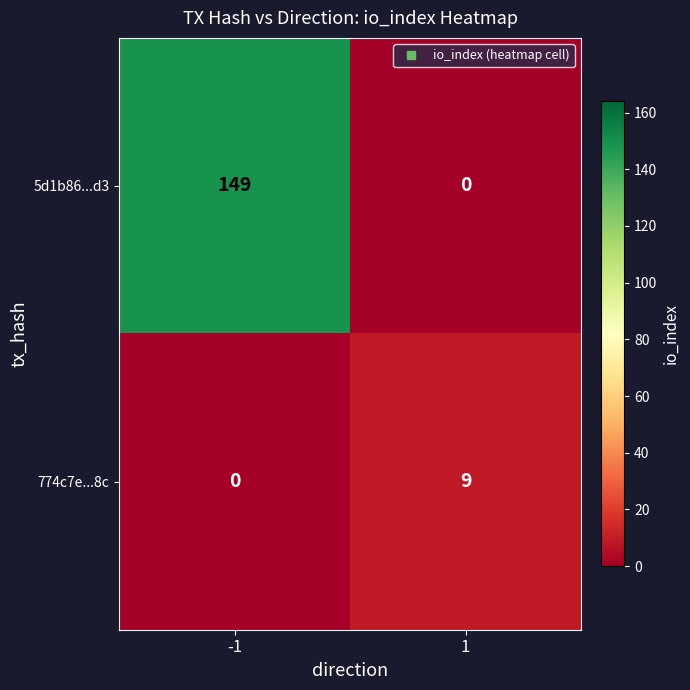

Rank the series by their average value, from highest to lowest.

5d1b86...d3, 774c7e...8c